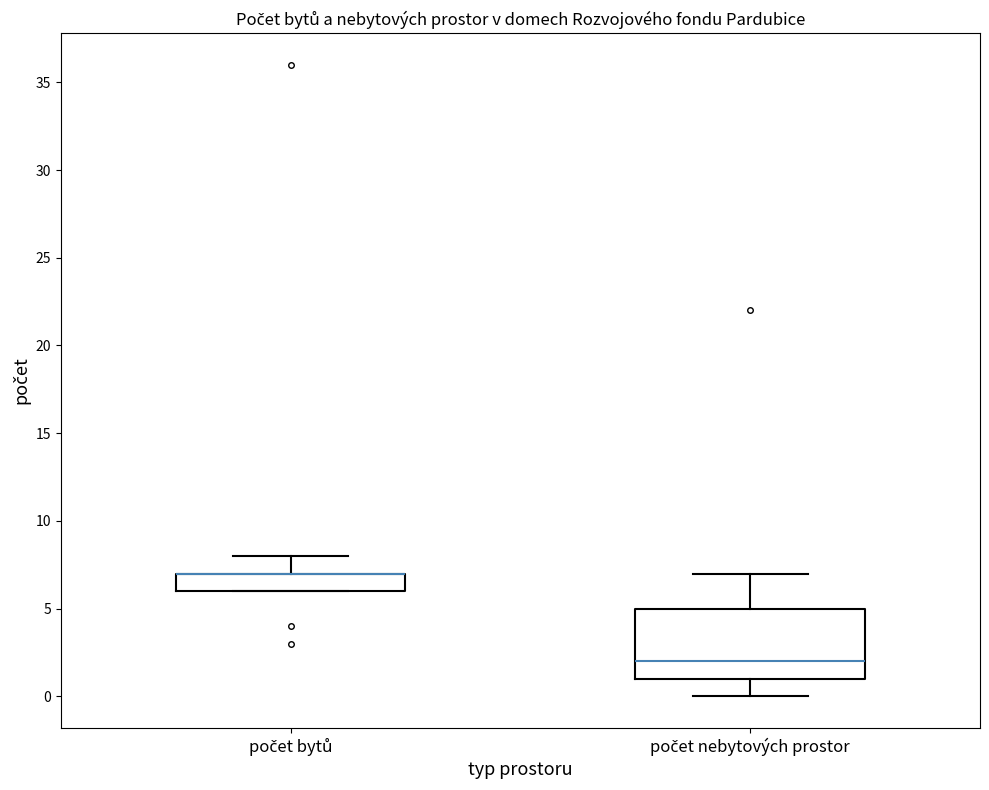

Where is the upper edge of the box for počet nebytových prostor on the y-axis? The values are not printed on the chart, so give them approximately, as read against the axis.

5